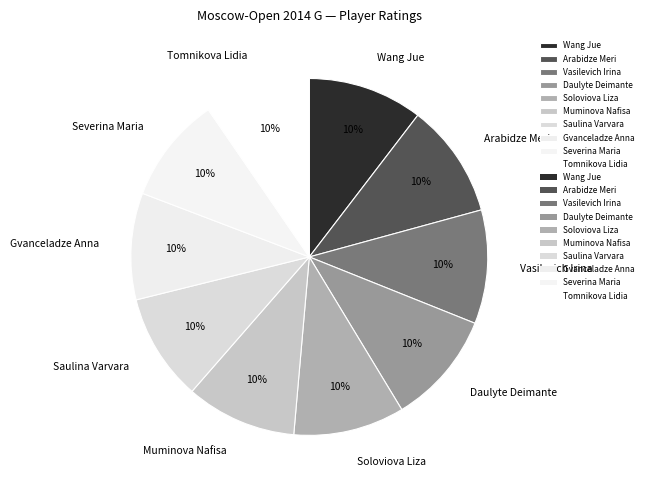

Is the sum of Severina Maria and Muminova Nafisa greater than half?

No